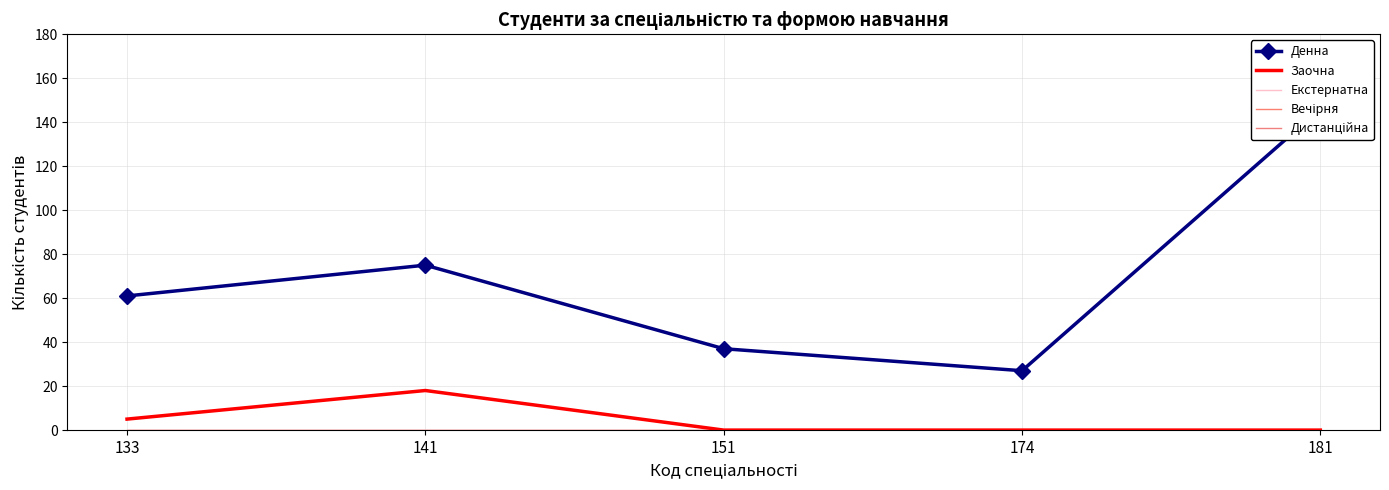

Where does the Денна series first go above 61?

141